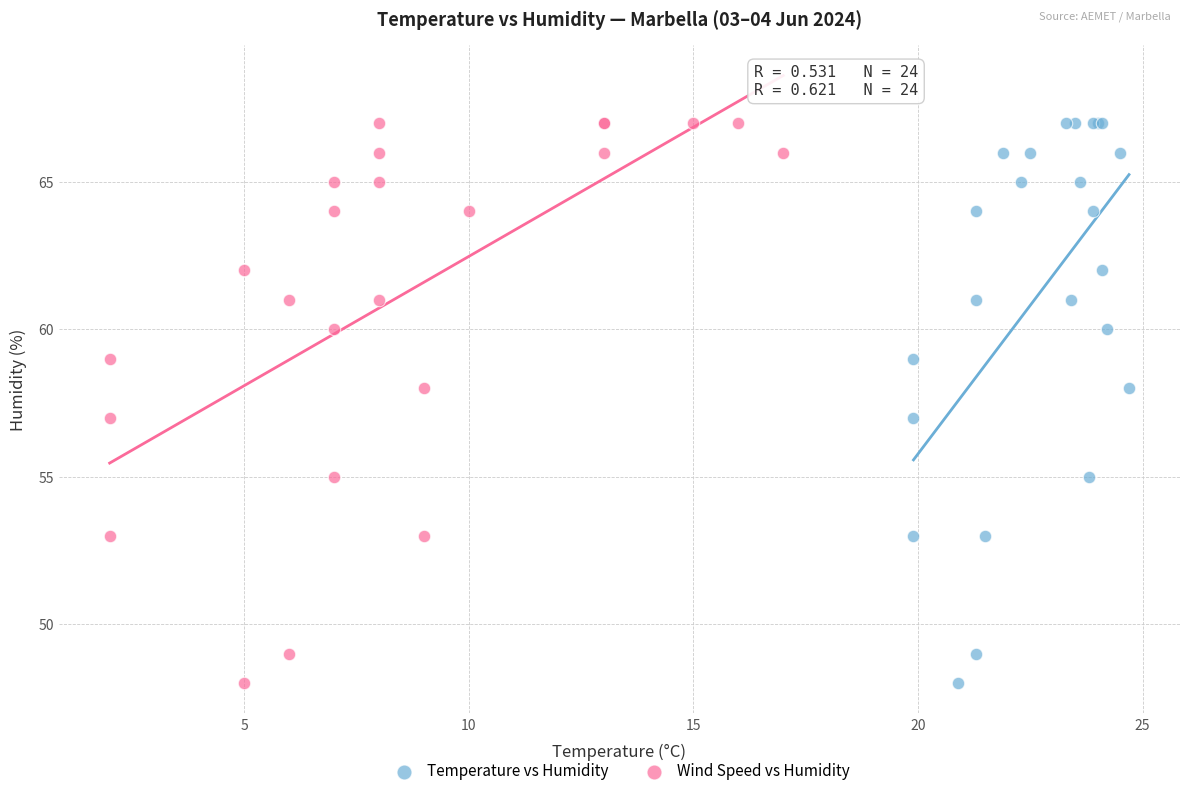

What are all the series names shown in the legend?

Temperature vs Humidity, Wind Speed vs Humidity